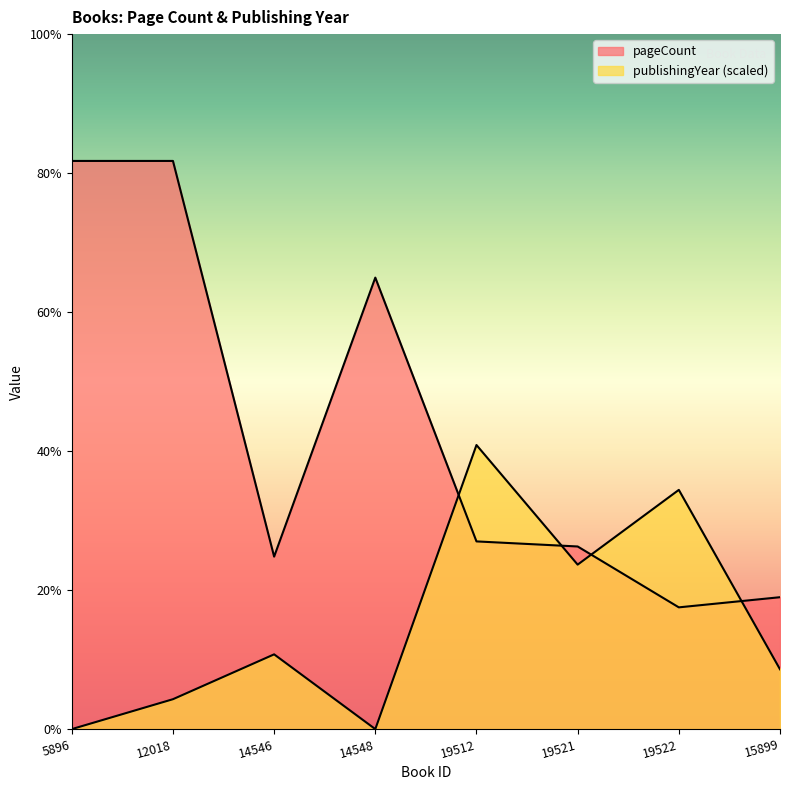

Between 14546 and 19512, which series saw the biggest shift?

publishingYear